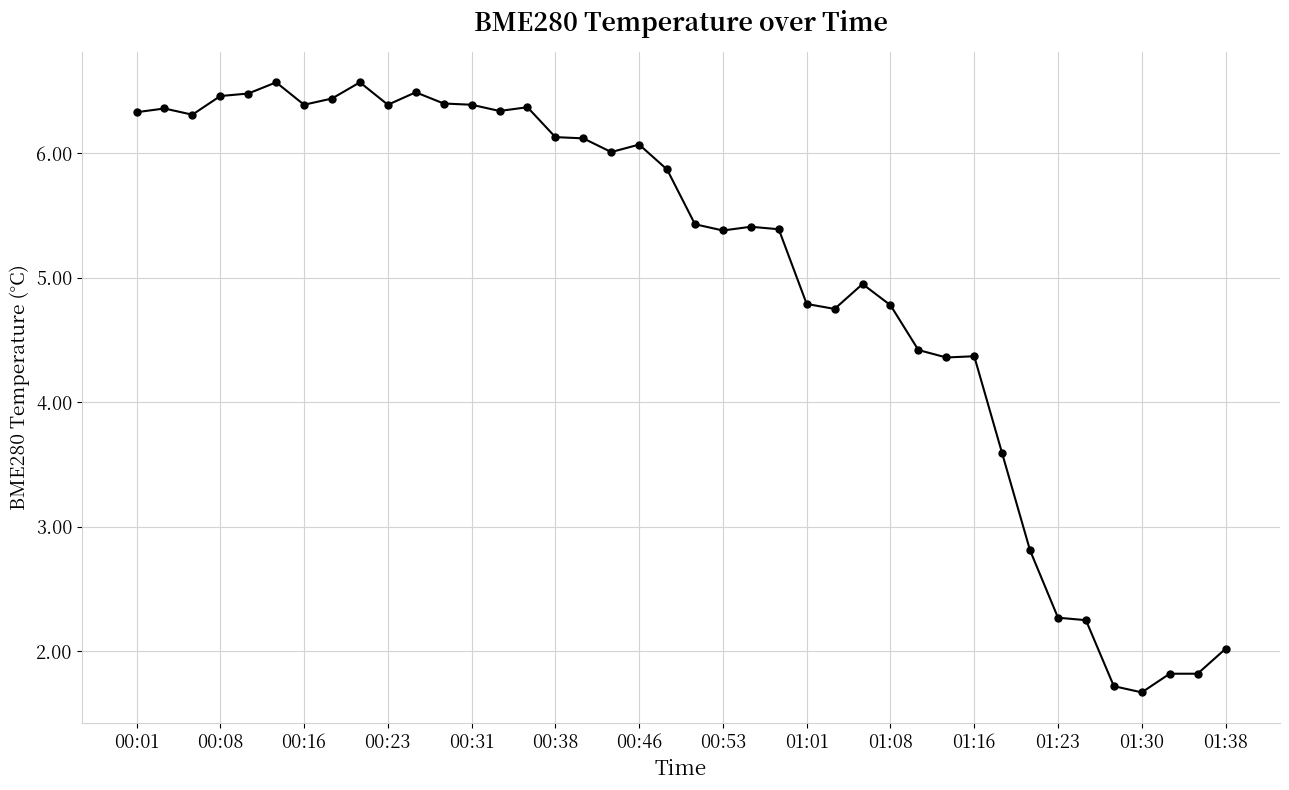

What is the maximum value shown in the chart?

6.6